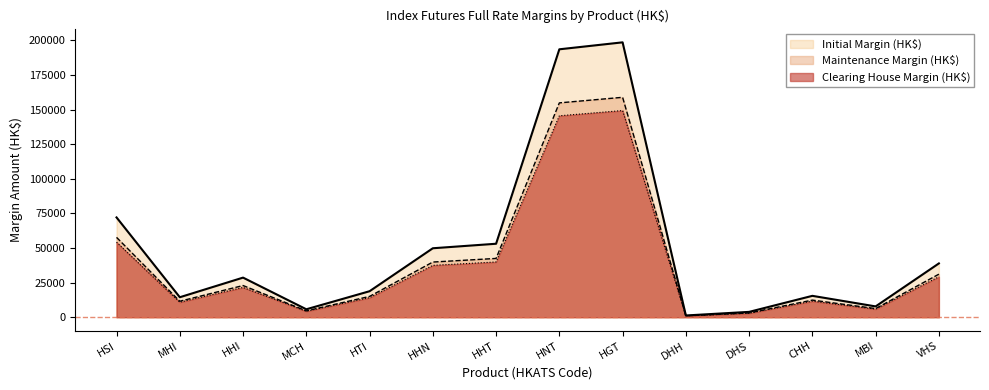

Is the value of Maintenance Margin (HK$) at MHI greater than the value of Clearing House Margin (HK$) at HGT?

No